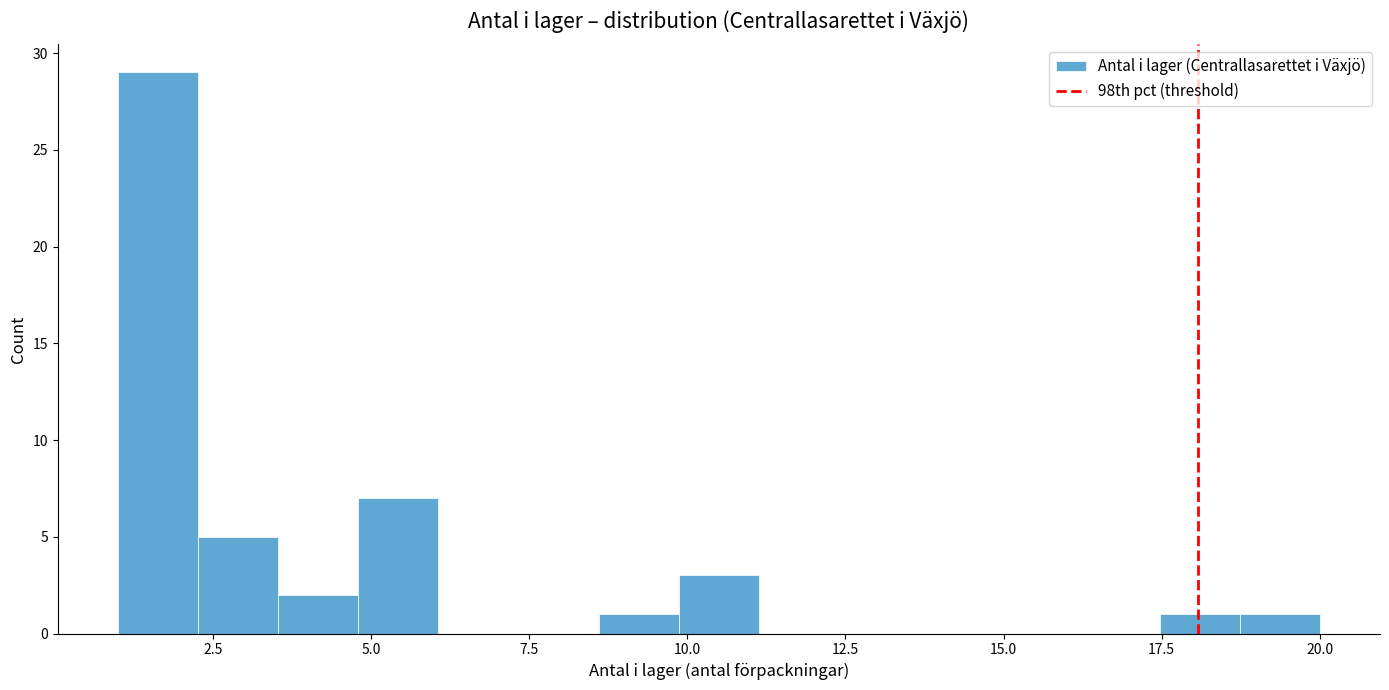

Around what value on the x-axis is the tallest bar? Give the approximate position of its centre, as read against the axis.

1.5